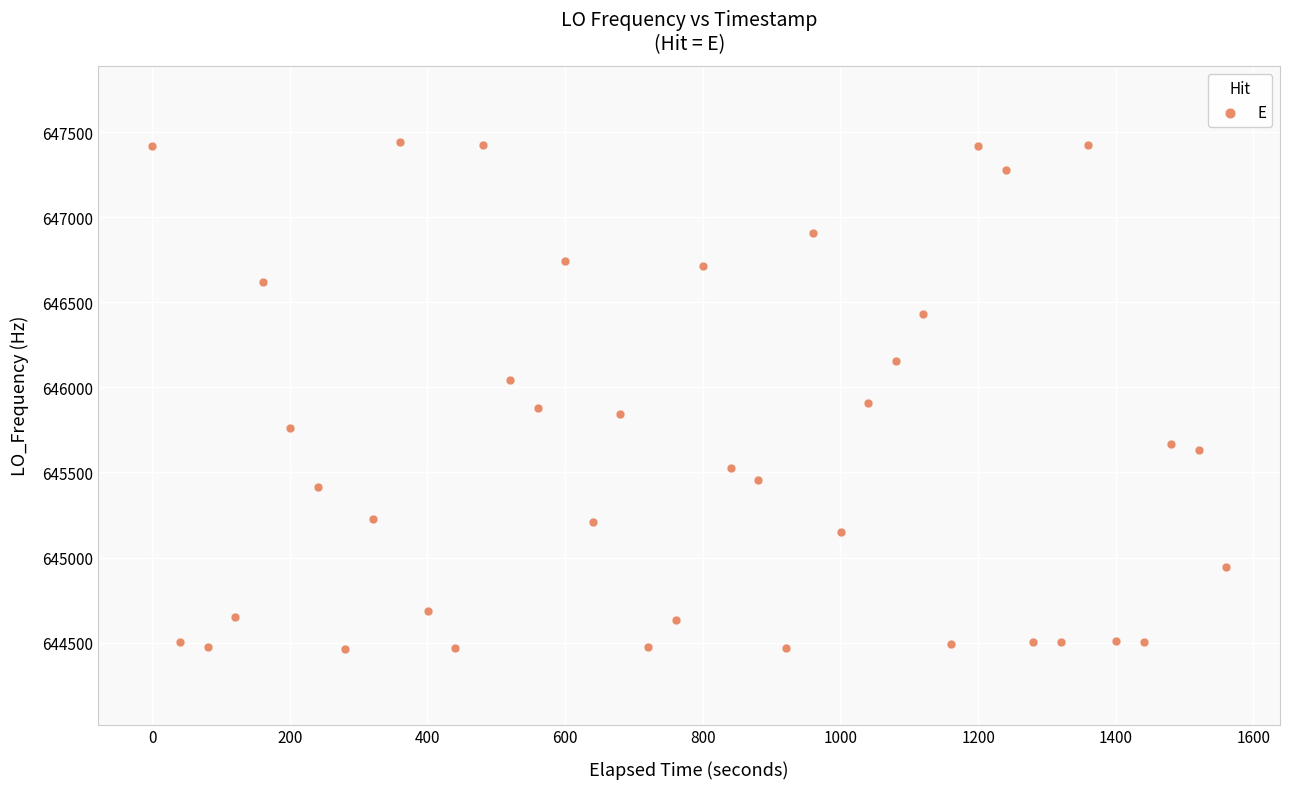

What is the range of X values (max minus min)?

1560.6